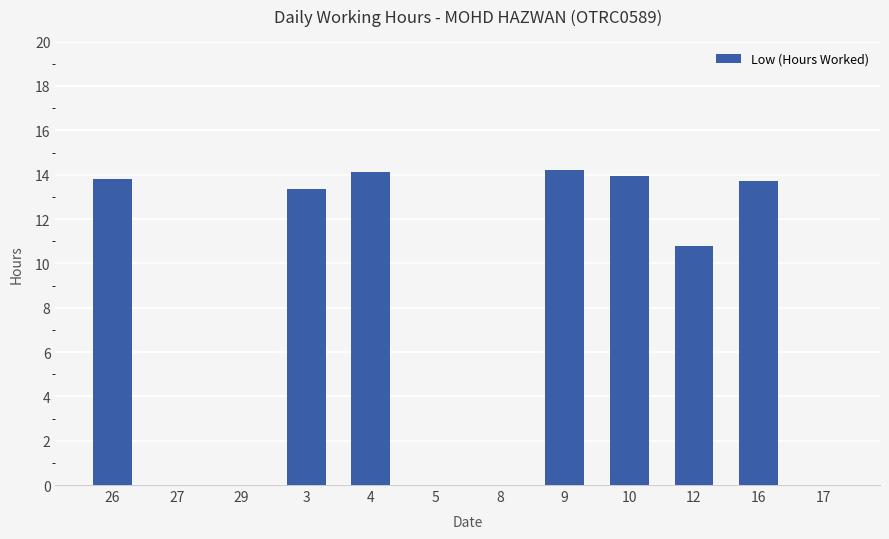

How many categories are shown in the chart?

12